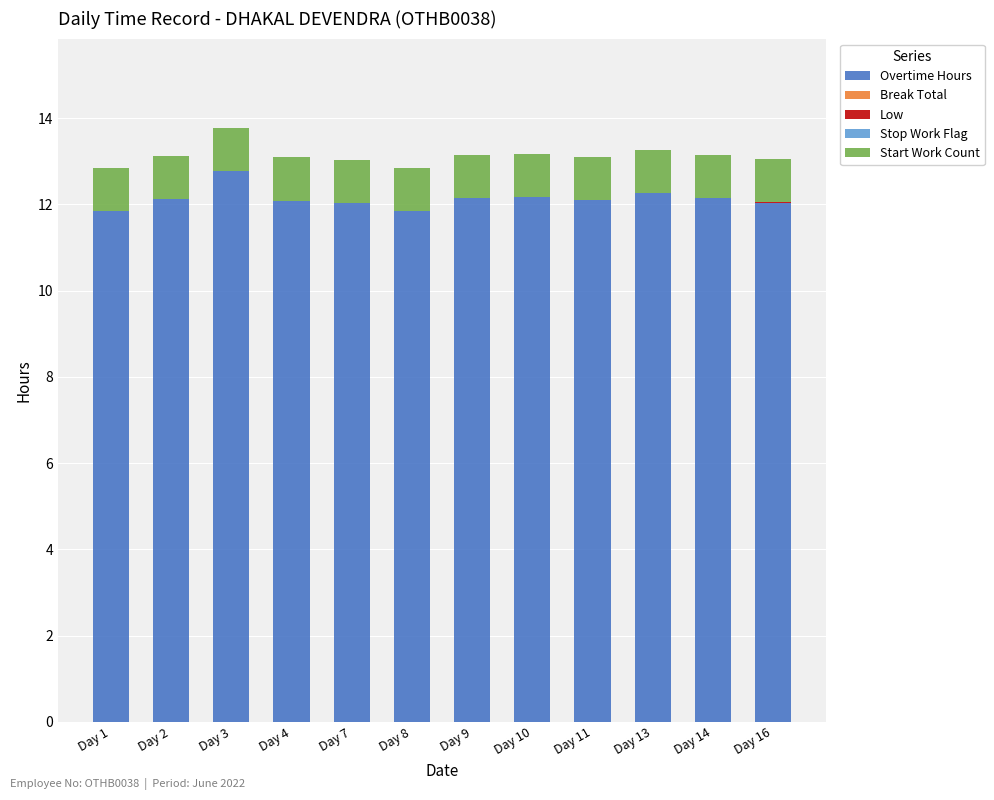

What is the sum of all Overtime Hours values?

145.6